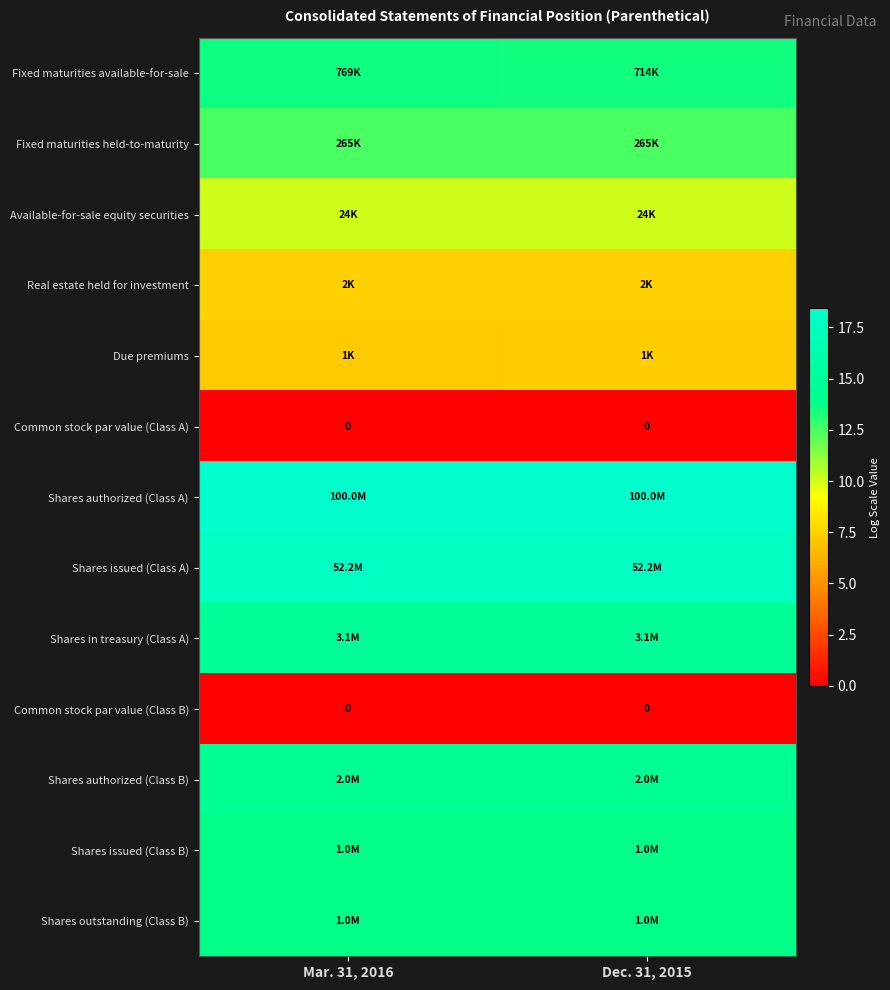

What is the total value across all series at Dec. 31, 2015?

144.1